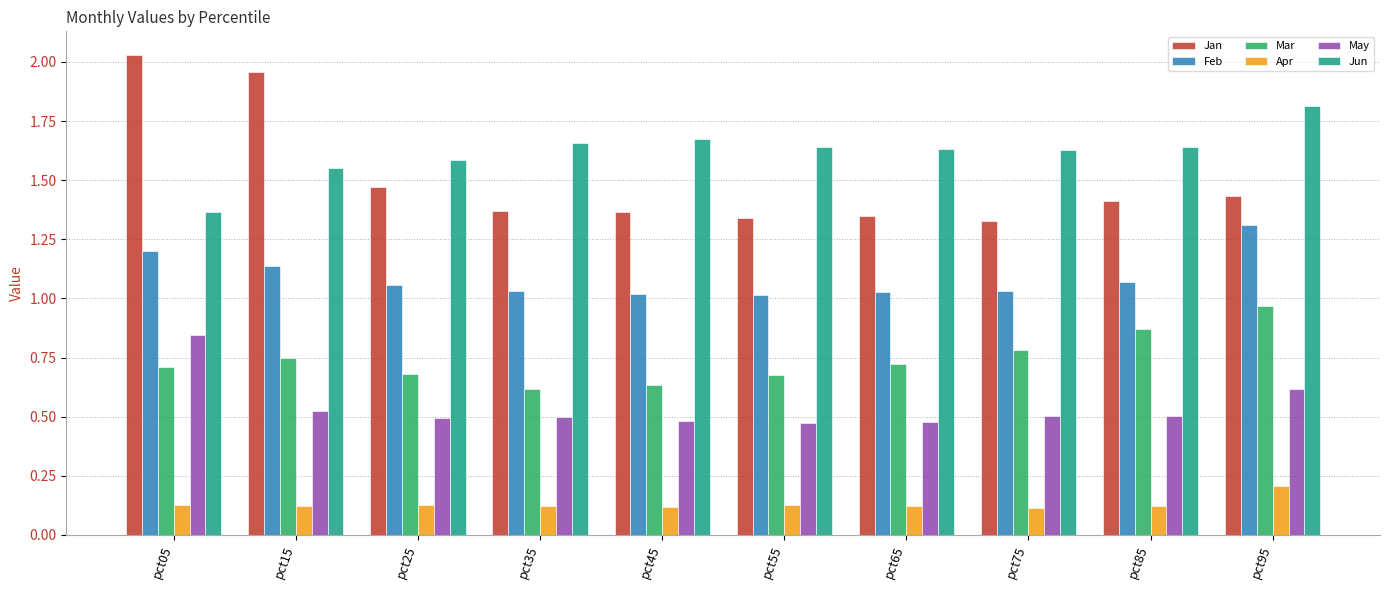

What is the highest value of the Jun series?

1.8